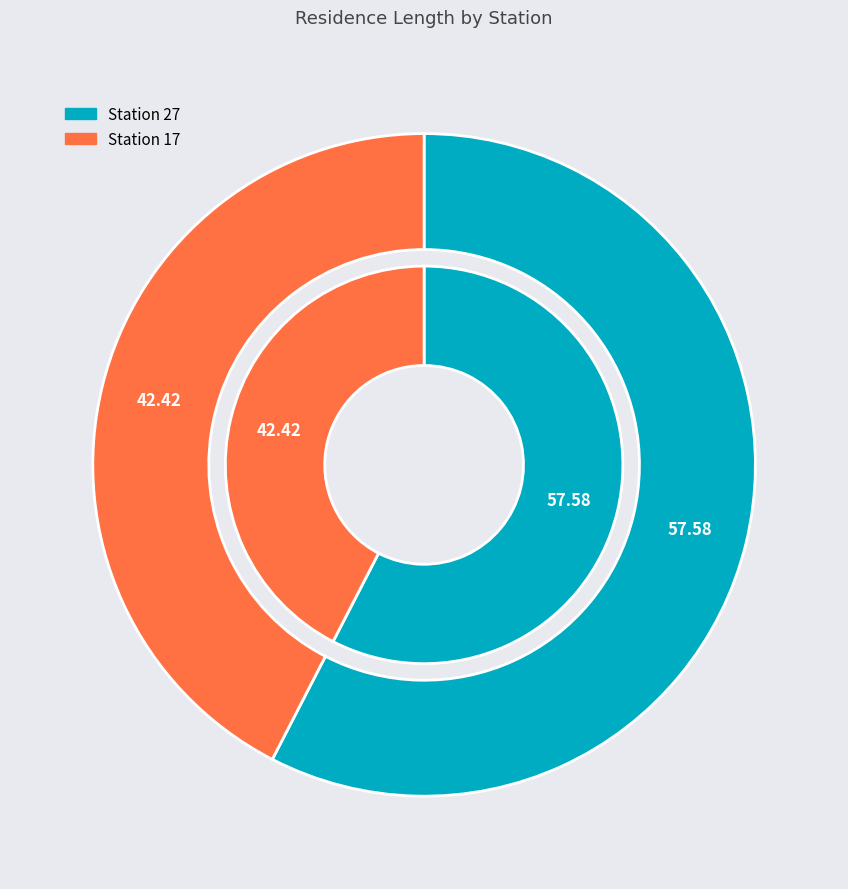

Combined, what portion of the pie is 17 and 27?

100.0%